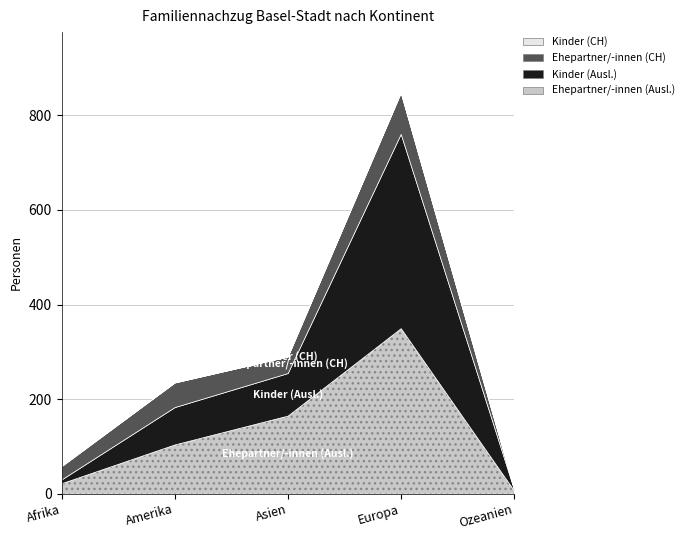

What is the label of the 3rd point from the left?

Asien